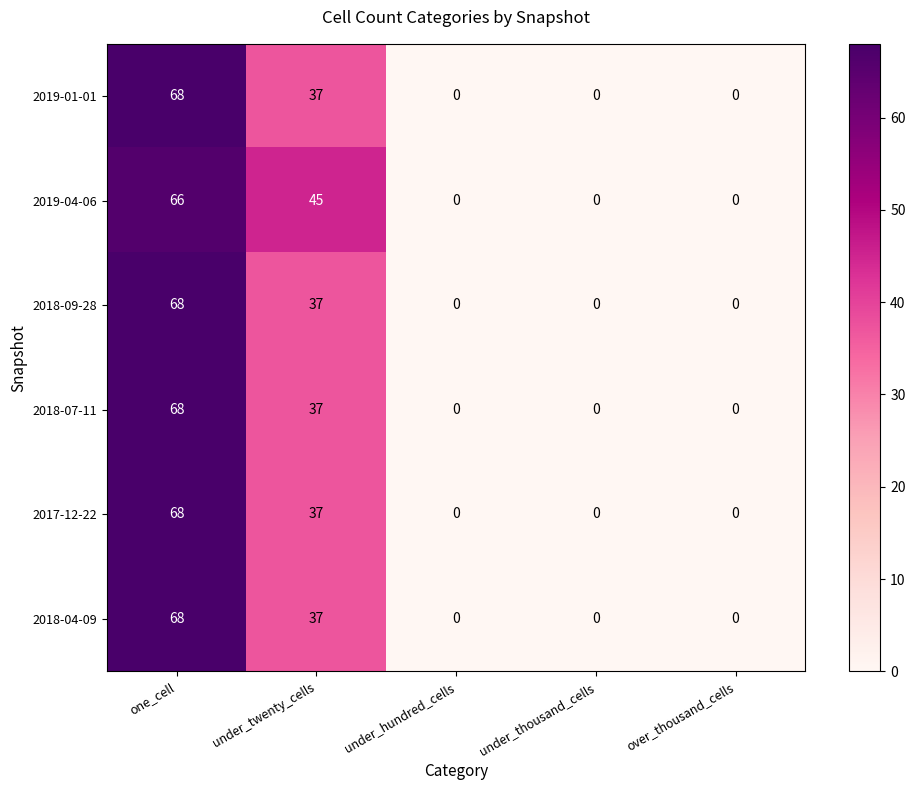

What is the sum of the 2018-04-09 values at one_cell and under_hundred_cells?

68